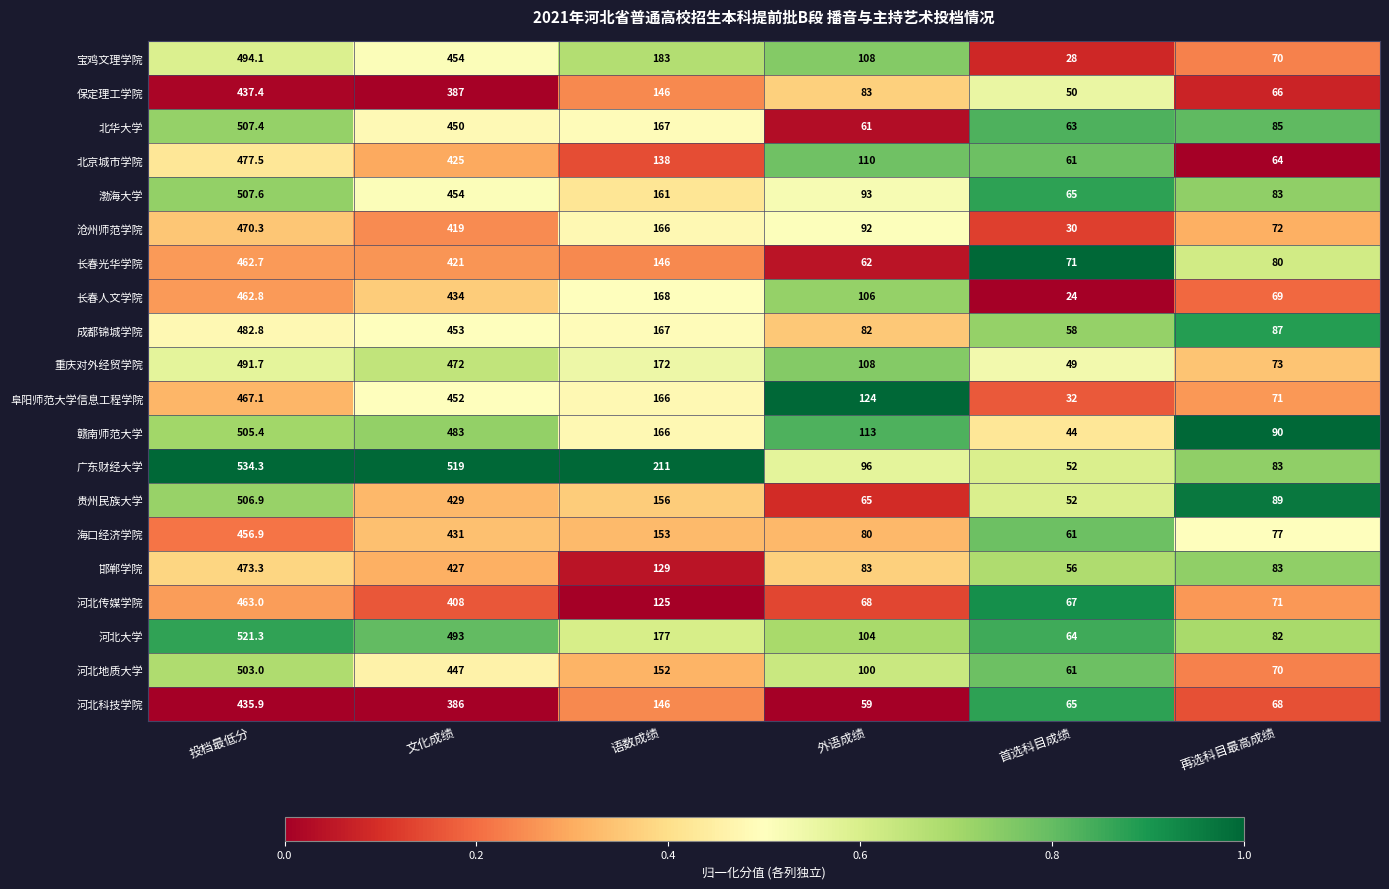

What is the difference between the maximum and second lowest values in the 长春光华学院 series?

391.7